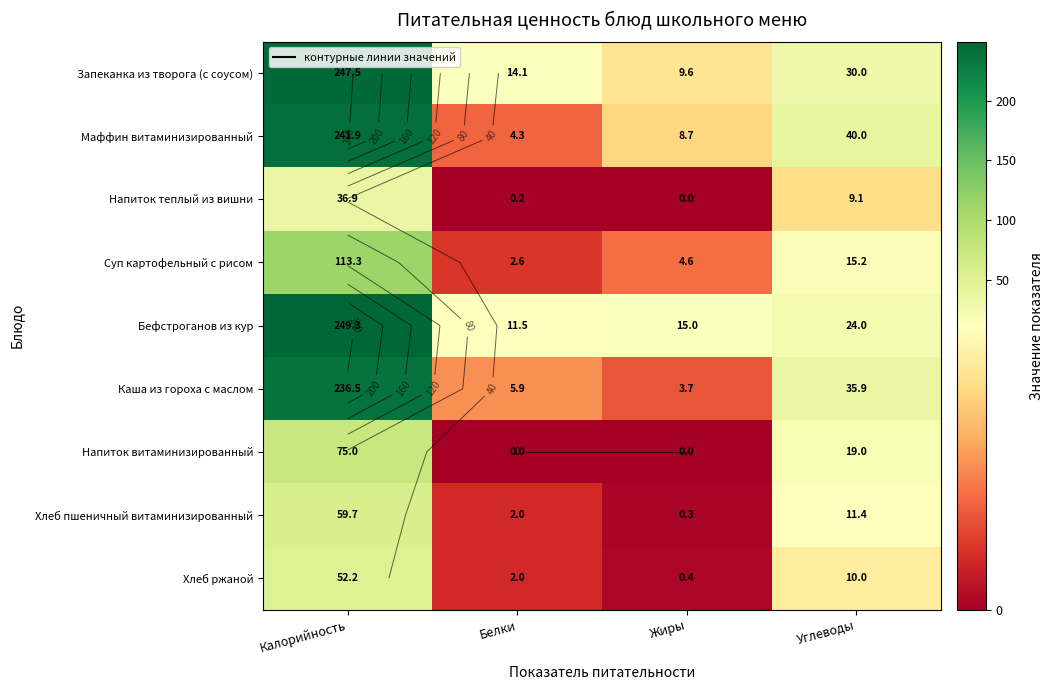

What is the difference between the highest and lowest values at Жиры?

15.0